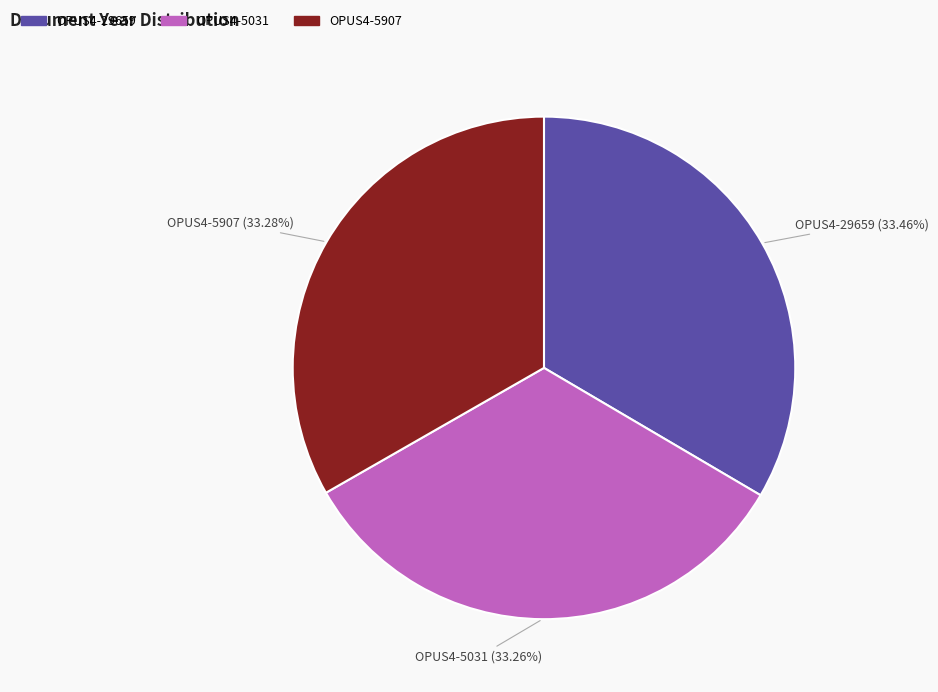

Does any single category account for the majority?

No